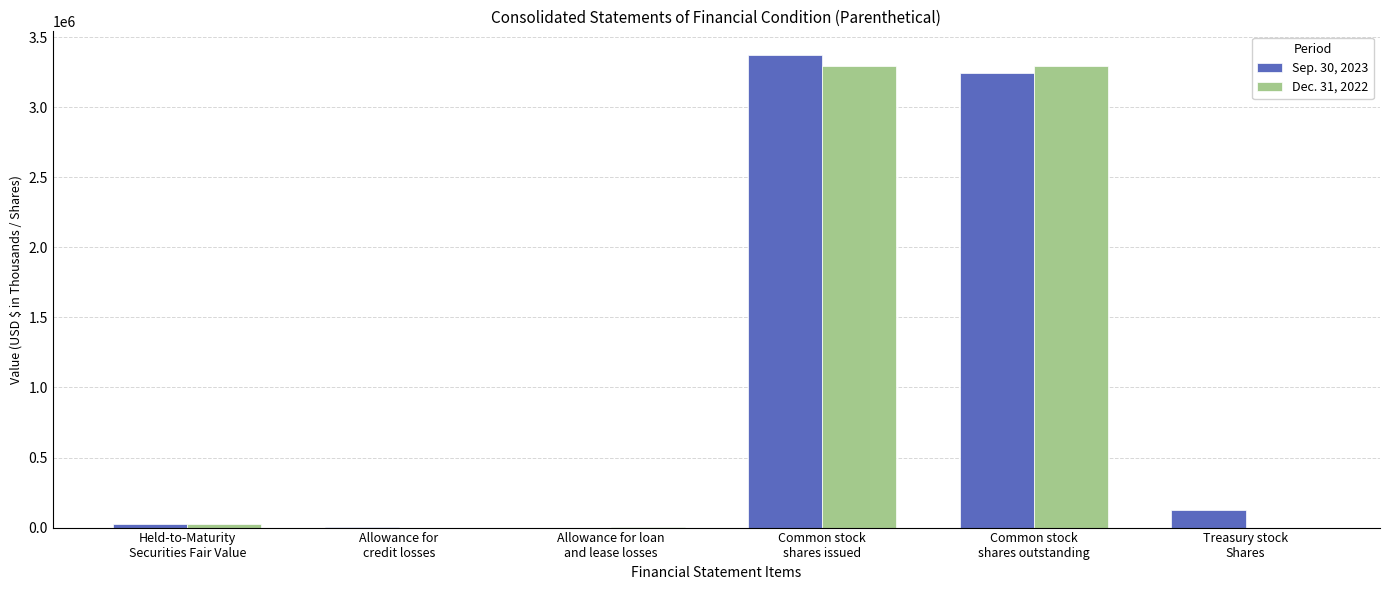

What are all the series names shown in the legend?

Sep. 30, 2023, Dec. 31, 2022